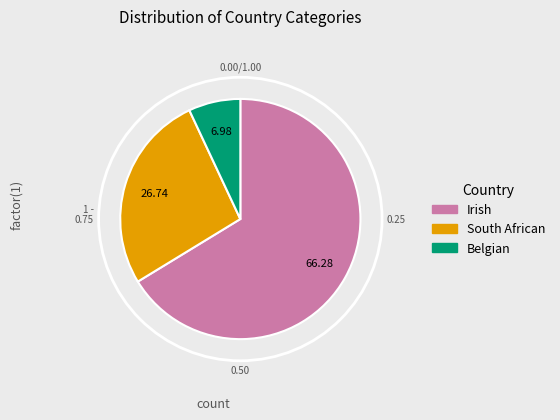

Approximately how many times larger is the value at South African compared to Belgian?

3.8